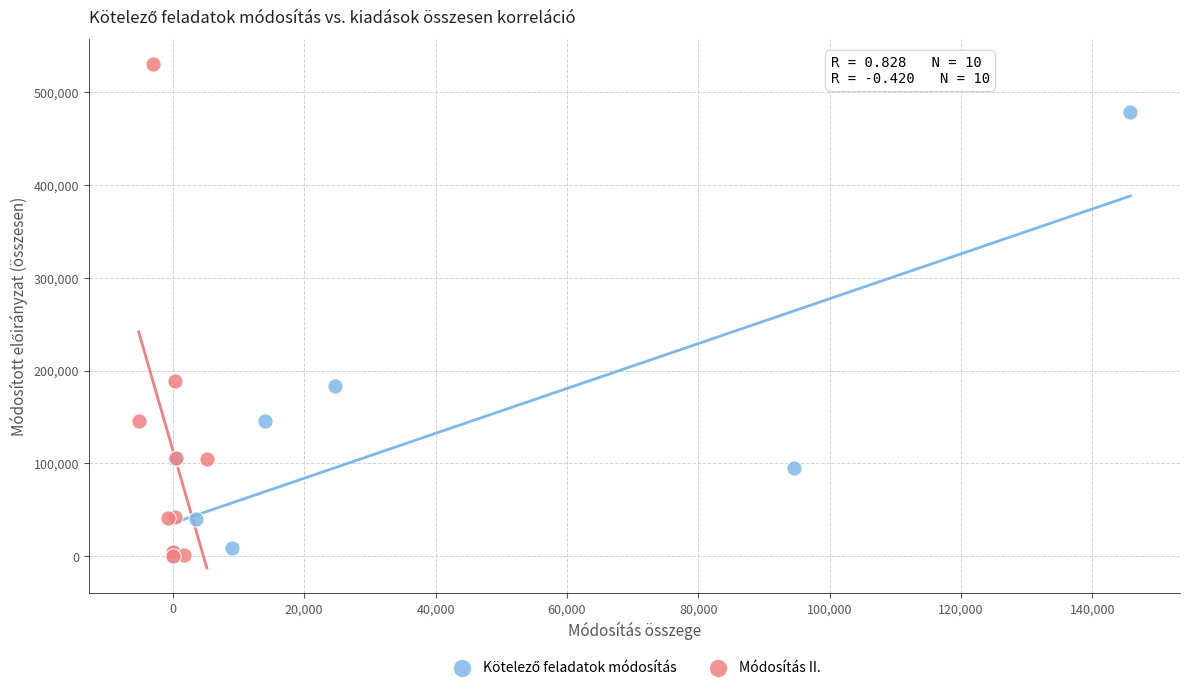

Which series has the widest spread of Y values?

Módosítás II.